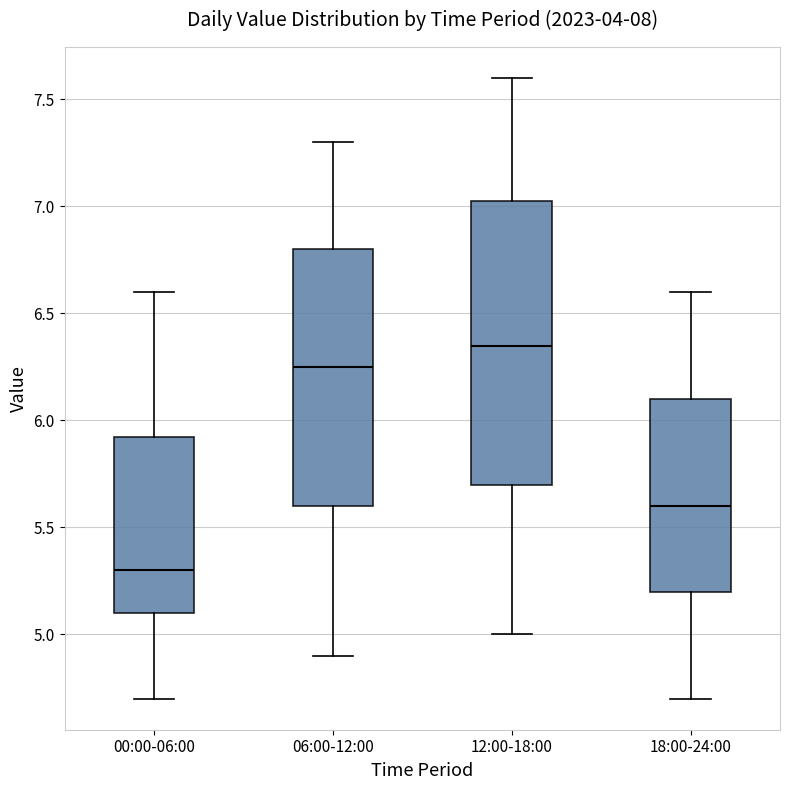

Reading left to right, read every box against the y-axis: the position of its median line, the range the box covers, and the ends of its whiskers. The values are not printed on the chart, so give them approximately, as read against the axis.

00:00-06:00: median 5.30, box 5.10 to 5.95, whiskers 4.70 to 6.60
06:00-12:00: median 6.25, box 5.60 to 6.80, whiskers 4.90 to 7.30
12:00-18:00: median 6.35, box 5.70 to 7.05, whiskers 5.00 to 7.60
18:00-24:00: median 5.60, box 5.20 to 6.10, whiskers 4.70 to 6.60